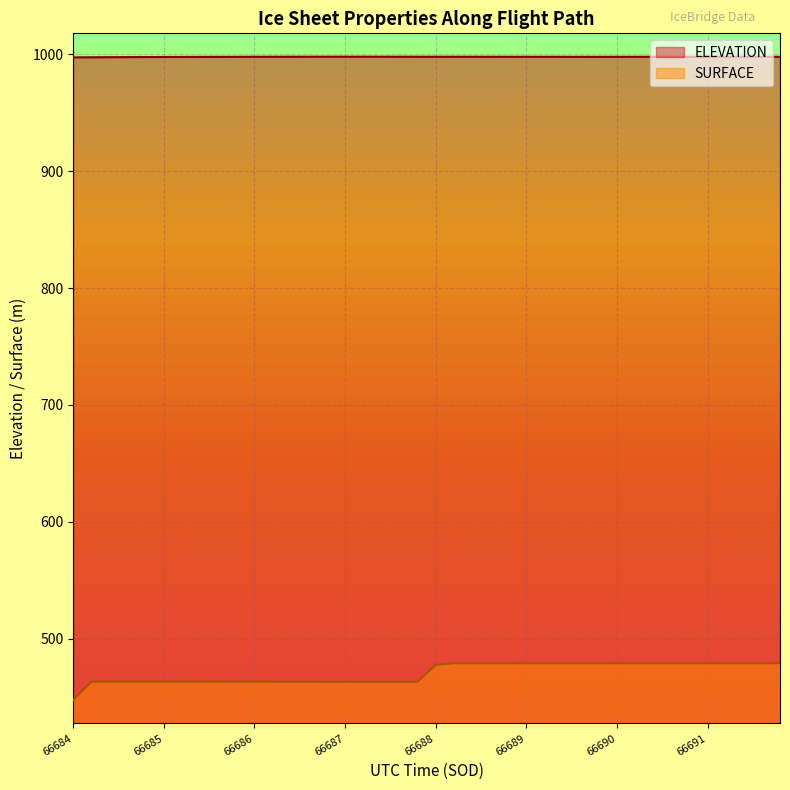

What is the label of the 31st point from the right?

66685.7956